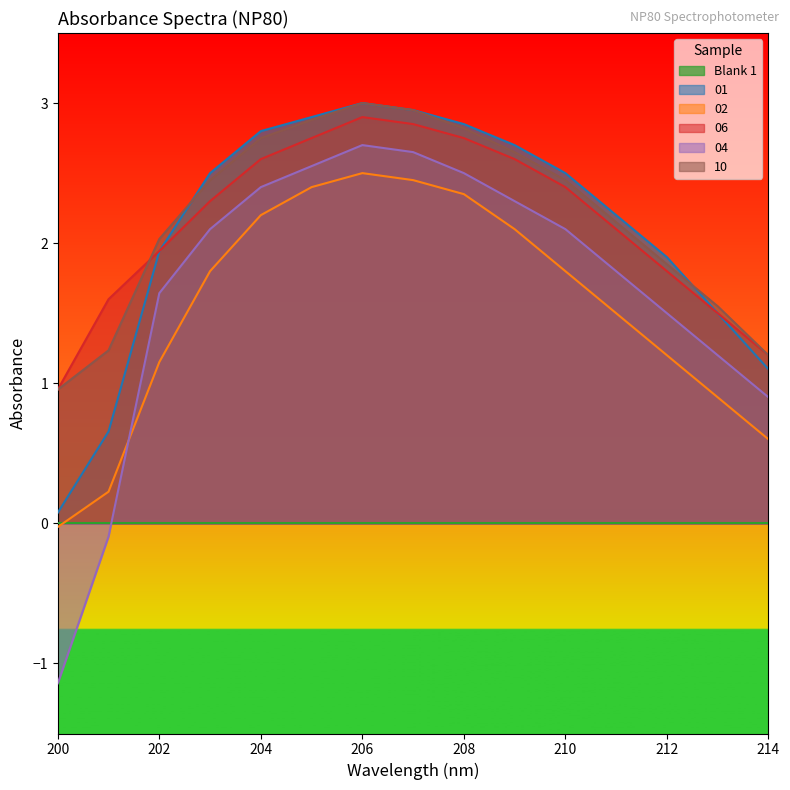

What is the difference between the 04 values at 209 and 211?

0.5